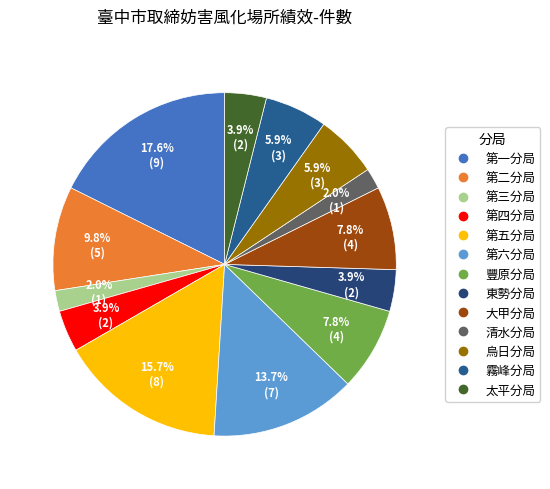

To the nearest percent, what portion does 太平分局 represent?

4%